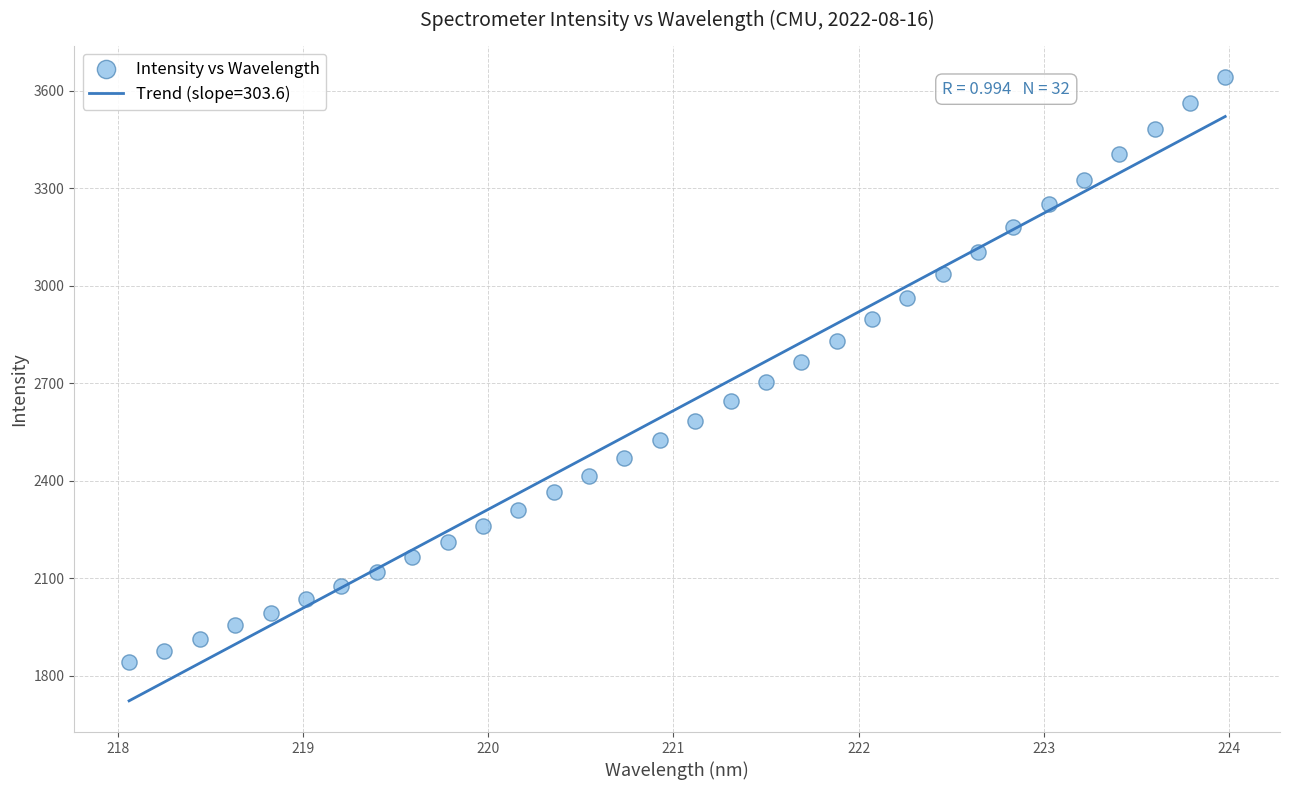

What is the range of Y values (max minus min)?

1800.7